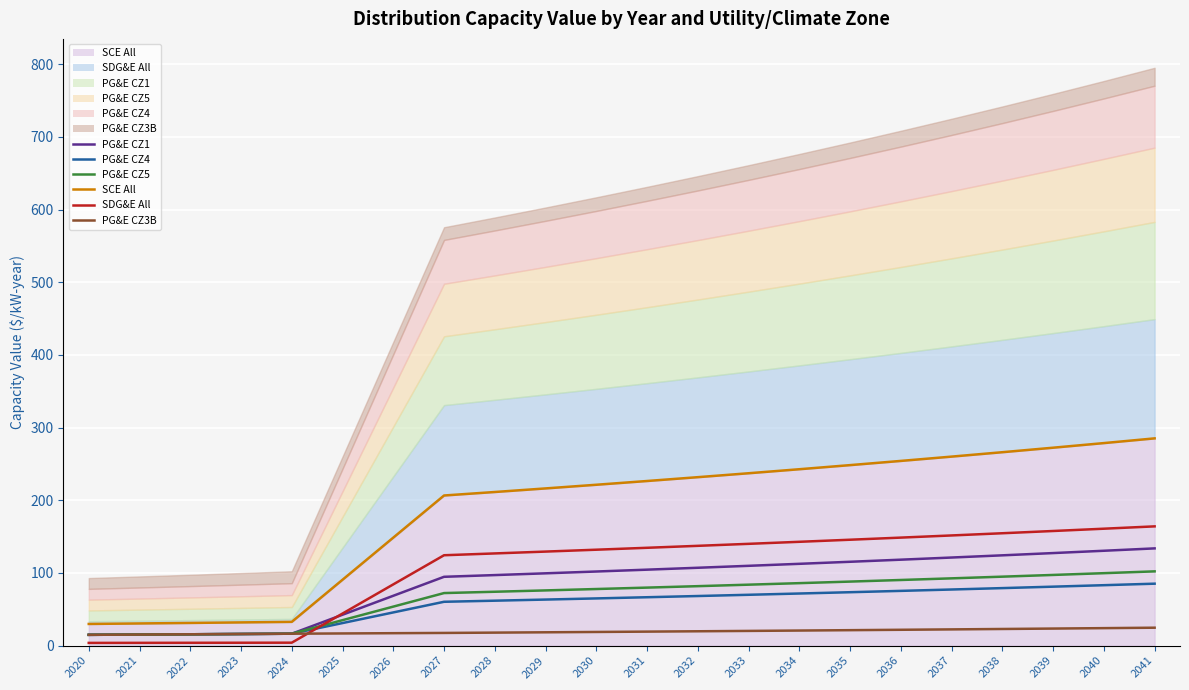

Which series has the largest range (max minus min)?

SCE All